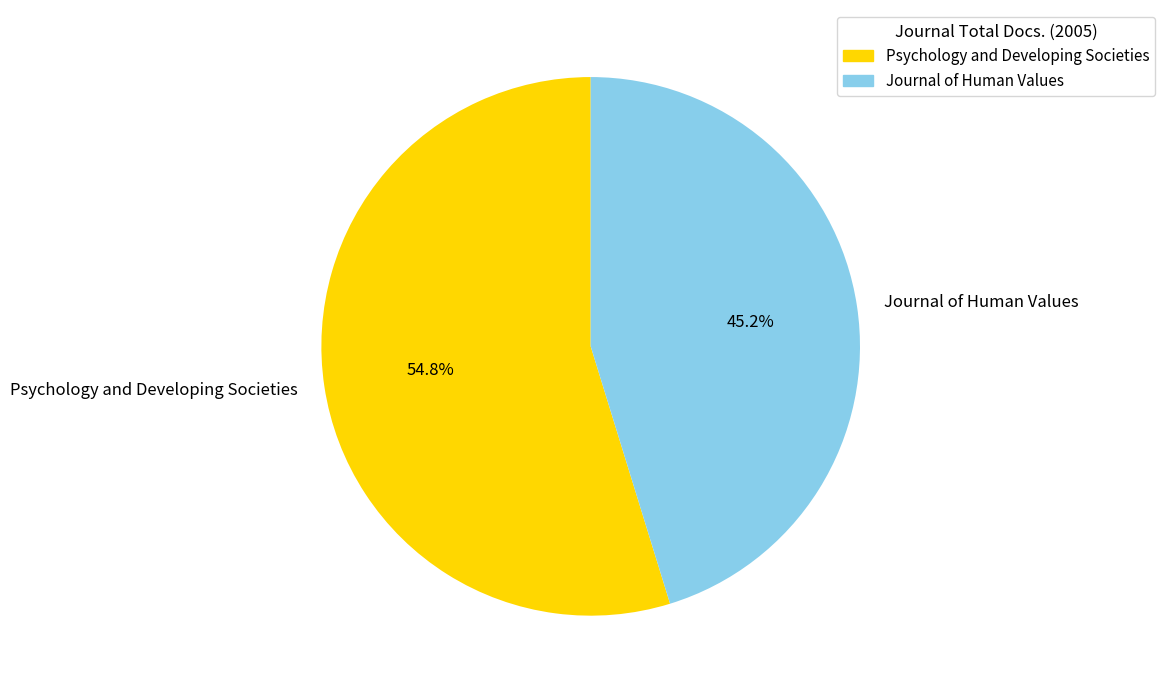

Which category has the smallest portion of the pie?

Journal of Human Values